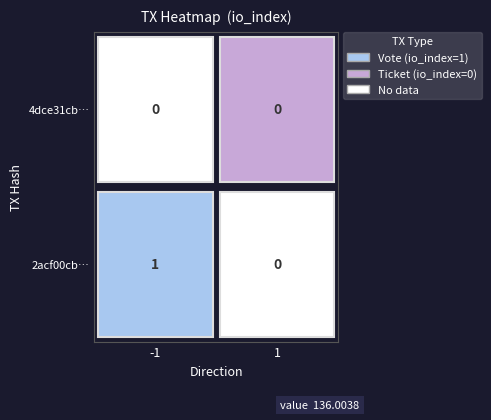

What is the spread (max minus min) of values at io_index?

1